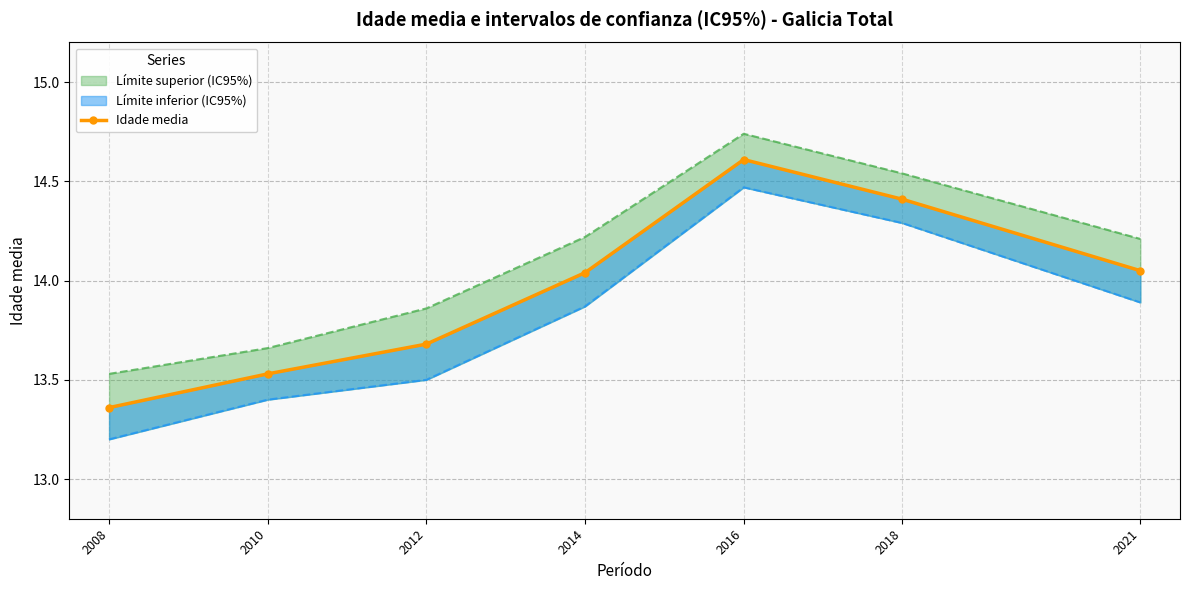

The chart shows a value of 13.7 at 2012. True or false?

True